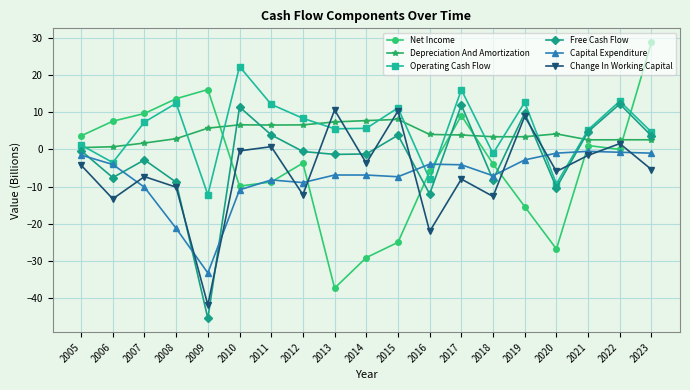

Between 2005 and 2020, which series saw the biggest shift?

Net Income